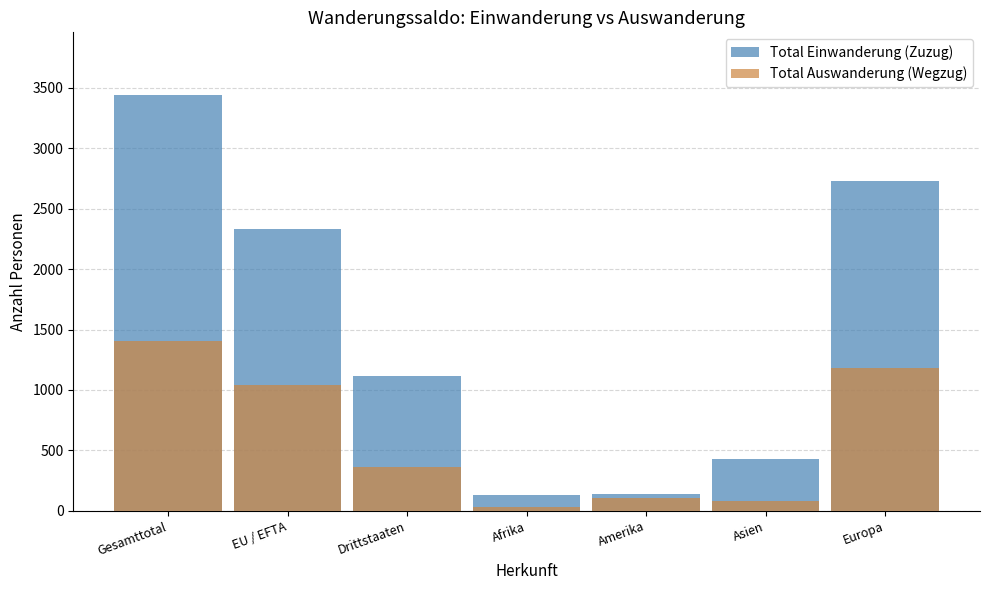

At how many categories does at least one series exceed 2471?

2